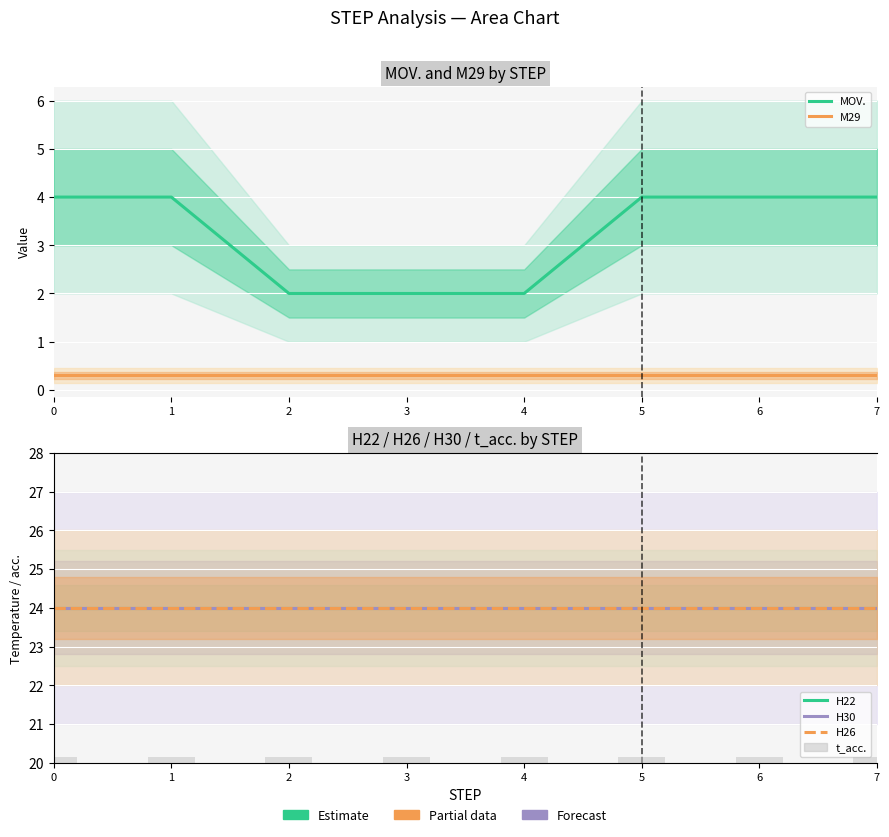

The H26 series shows 24.0 at 6. True or false?

True